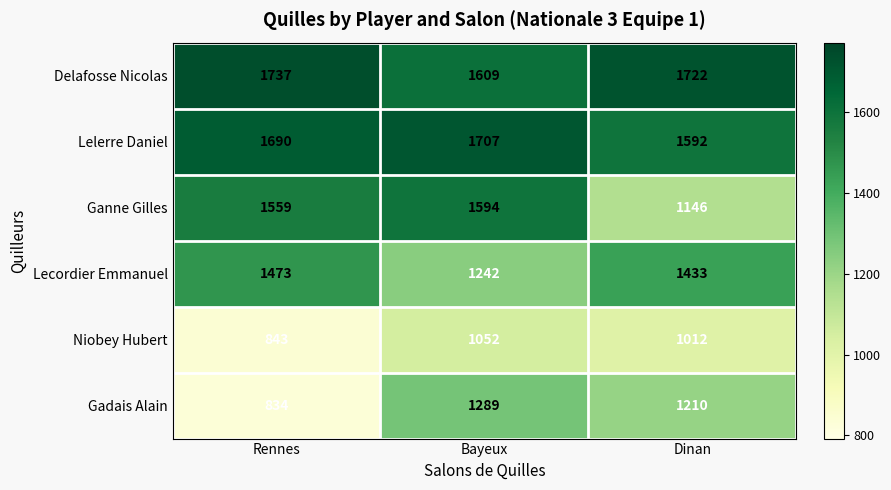

What is the sum of the Niobey Hubert values at Rennes and Dinan?

1855